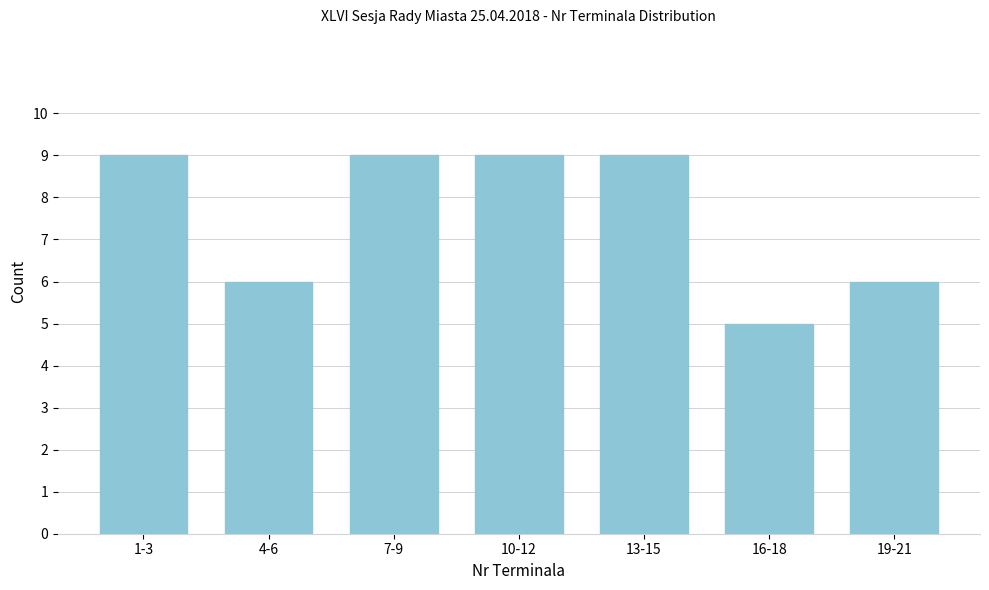

Reading right to left, extract all data points from this chart.

19-21=6	16-18=5	13-15=9	10-12=9	7-9=9	4-6=6	1-3=9